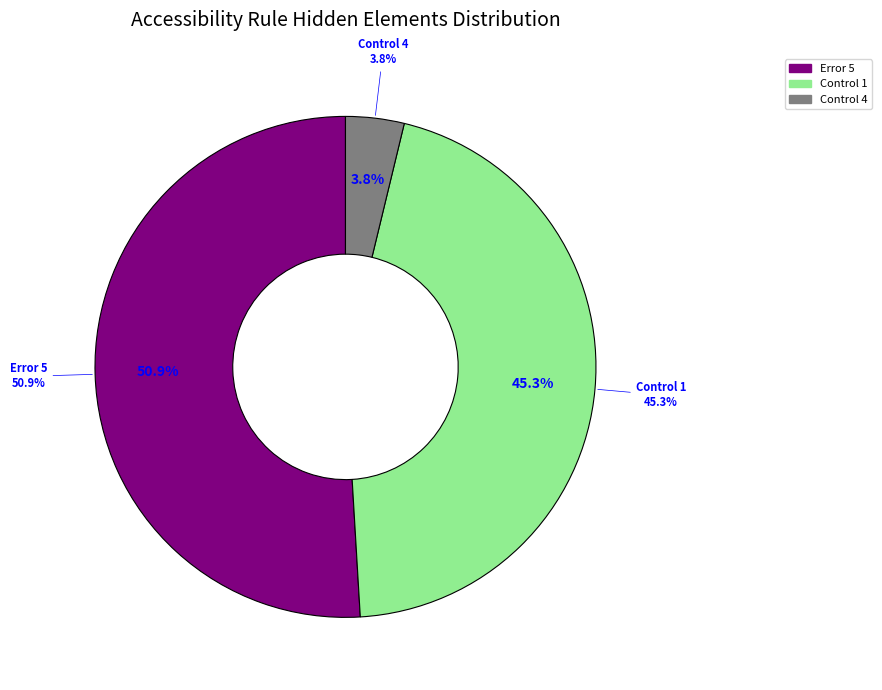

Combined, do Control 6 and Control 2 account for over 50%?

No